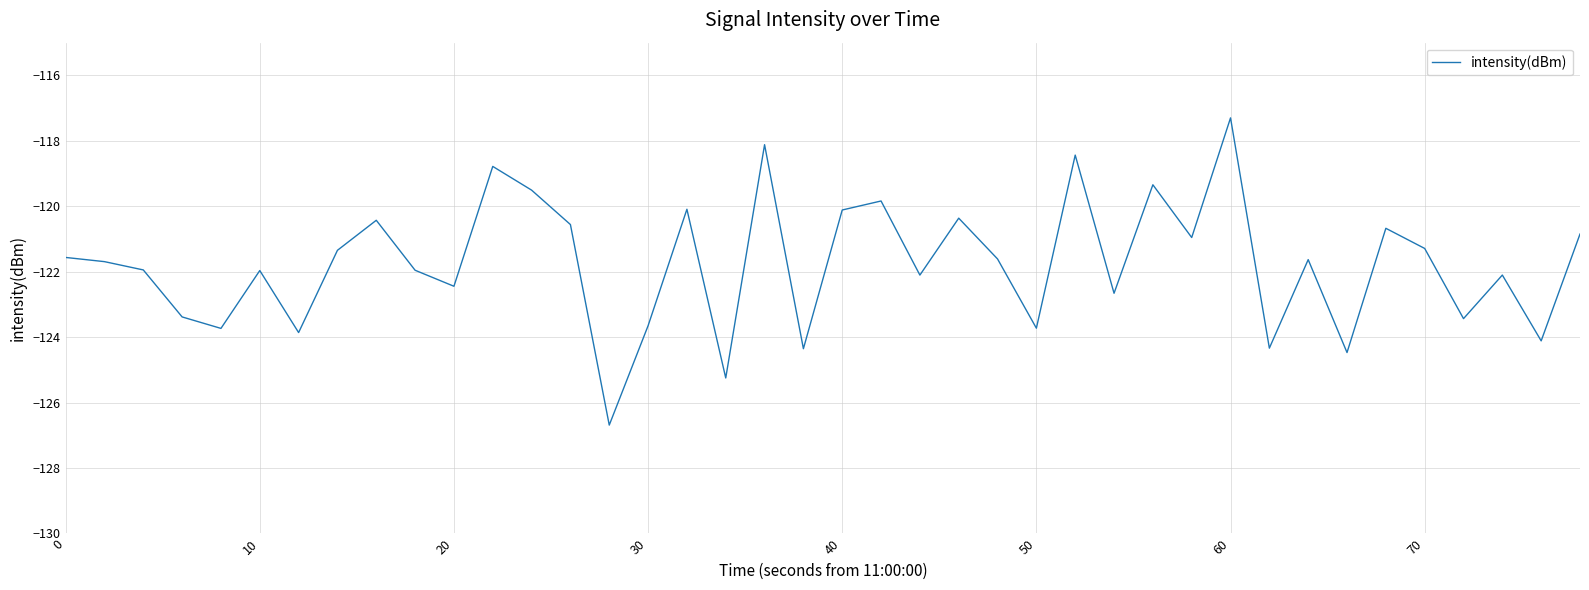

Does the chart have visible grid lines?

Yes